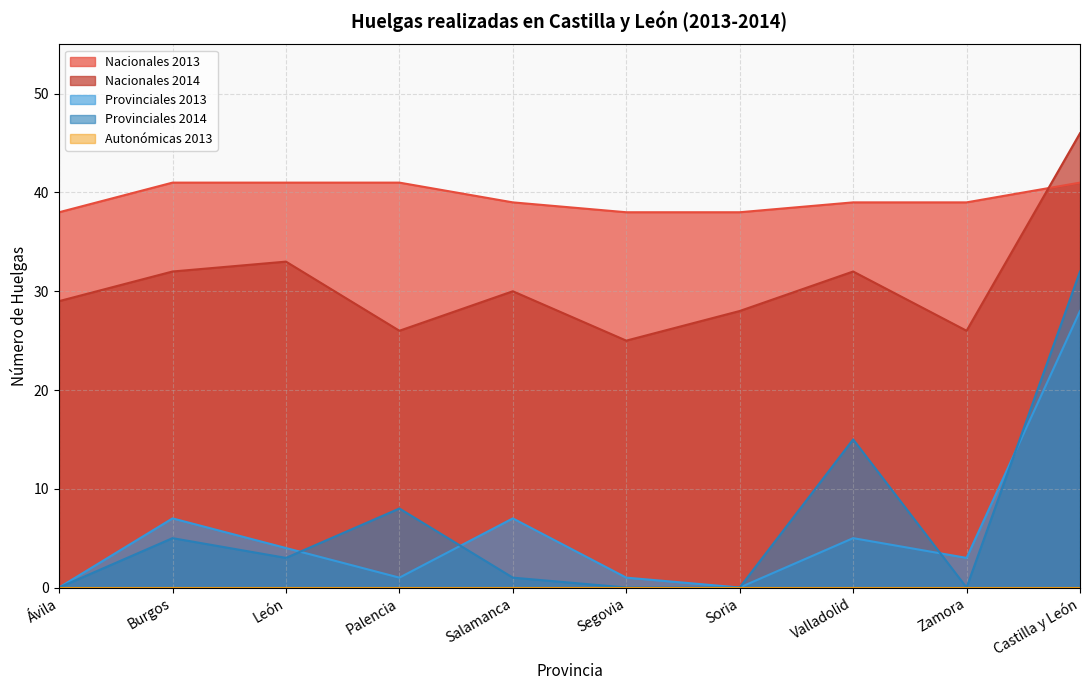

True or false: Provinciales 2014 and Nacionales 2013 intersect in this chart.

False